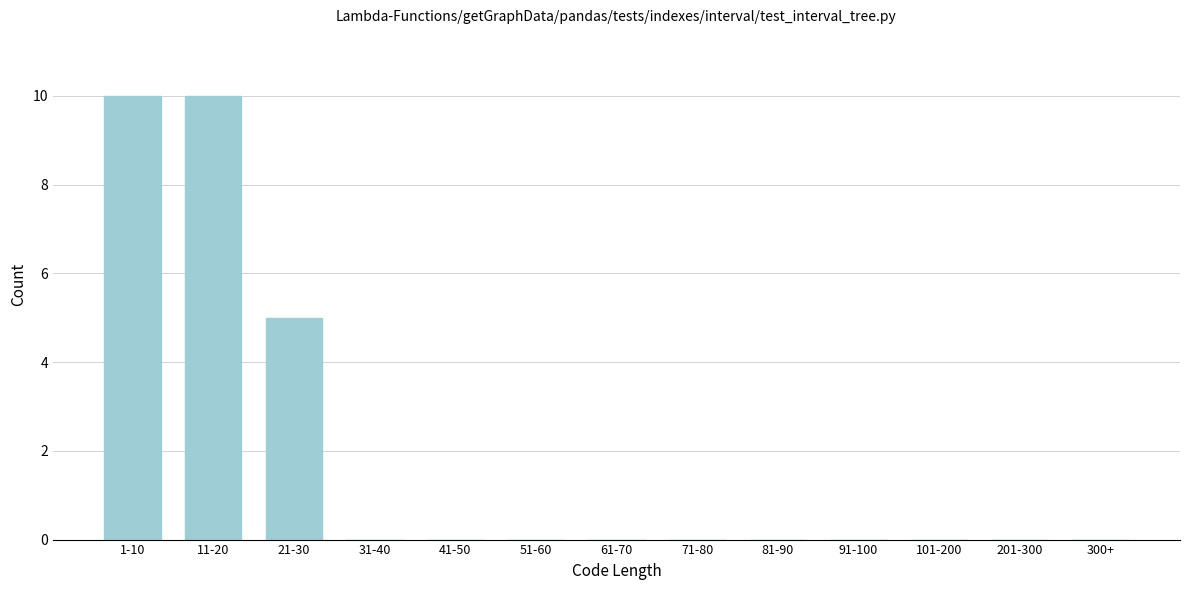

Reading left to right, what are all the values shown in this chart?

1-10=10	11-20=10	21-30=5	31-40=0	41-50=0	51-60=0	61-70=0	71-80=0	81-90=0	91-100=0	101-200=0	201-300=0	300+=0